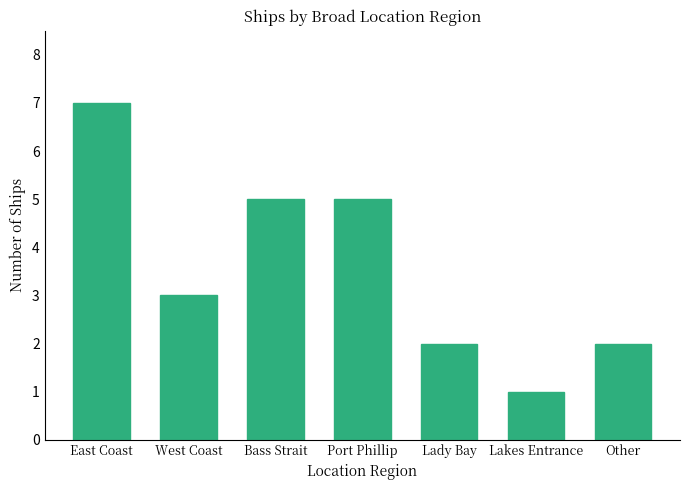

What position from the left is Other?

7